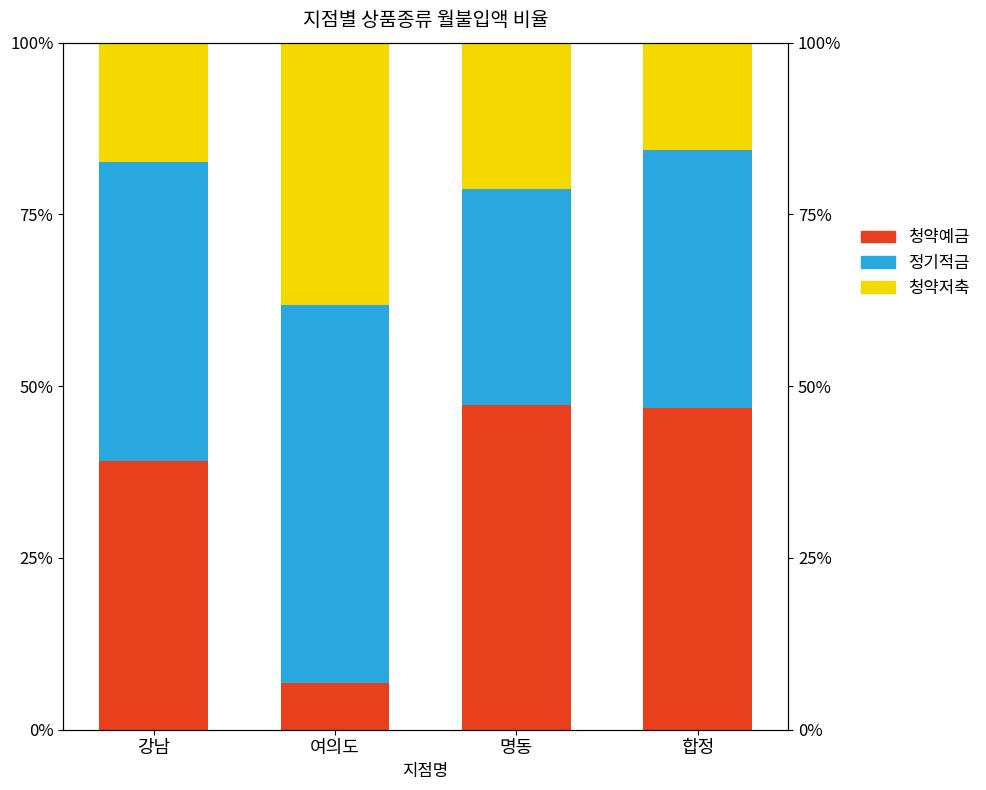

Reading left to right, what are all the values shown in this chart?

청약예금: 강남=39.1	여의도=6.8	명동=47.2	합정=46.9
정기적금: 강남=43.5	여의도=55.1	명동=31.5	합정=37.5
청약저축: 강남=17.4	여의도=38.1	명동=21.3	합정=15.6